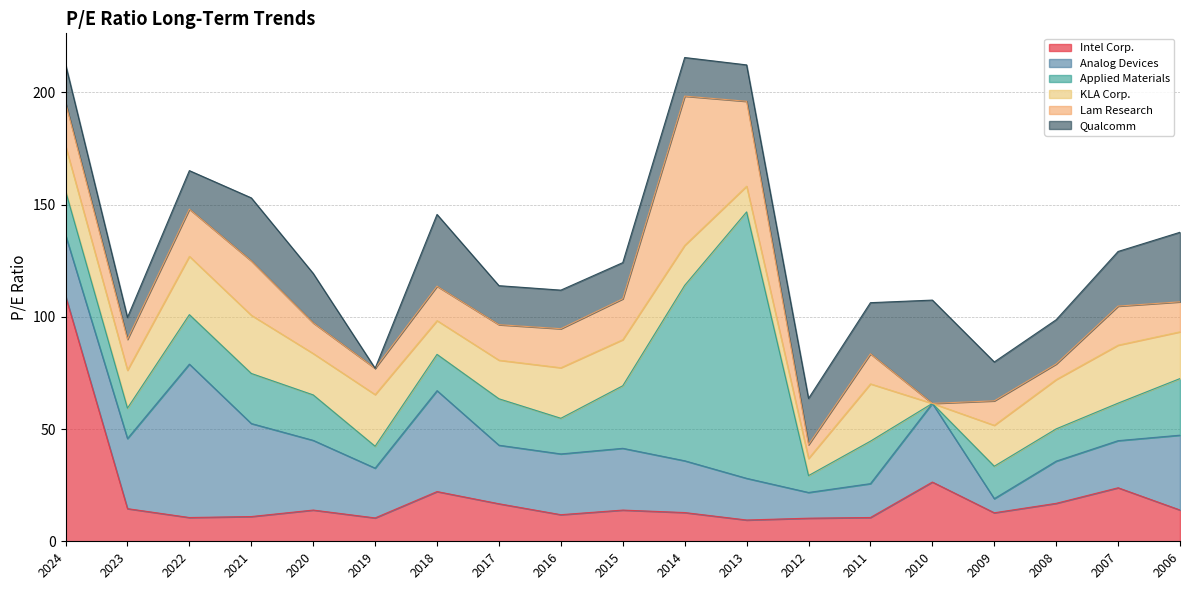

How many intersections are there between Lam Research and Applied Materials?

10